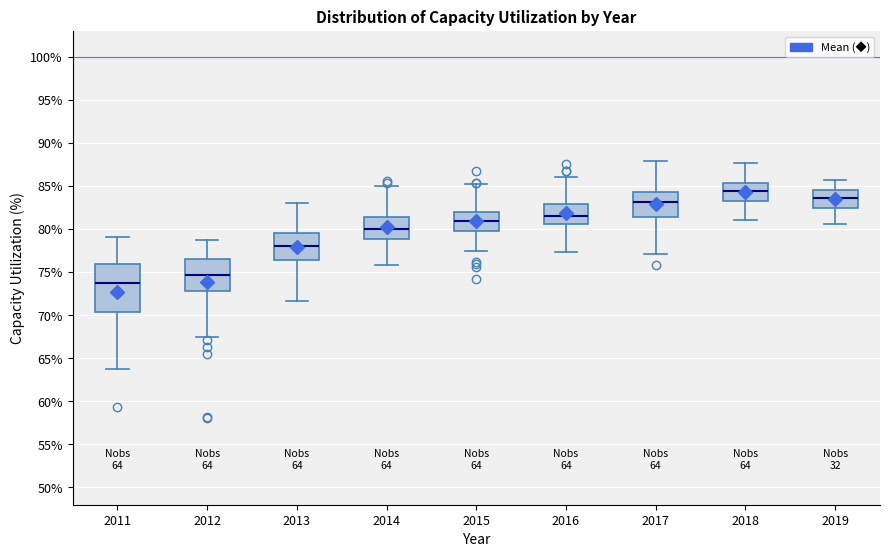

Which box's median line is the lowest?

2011